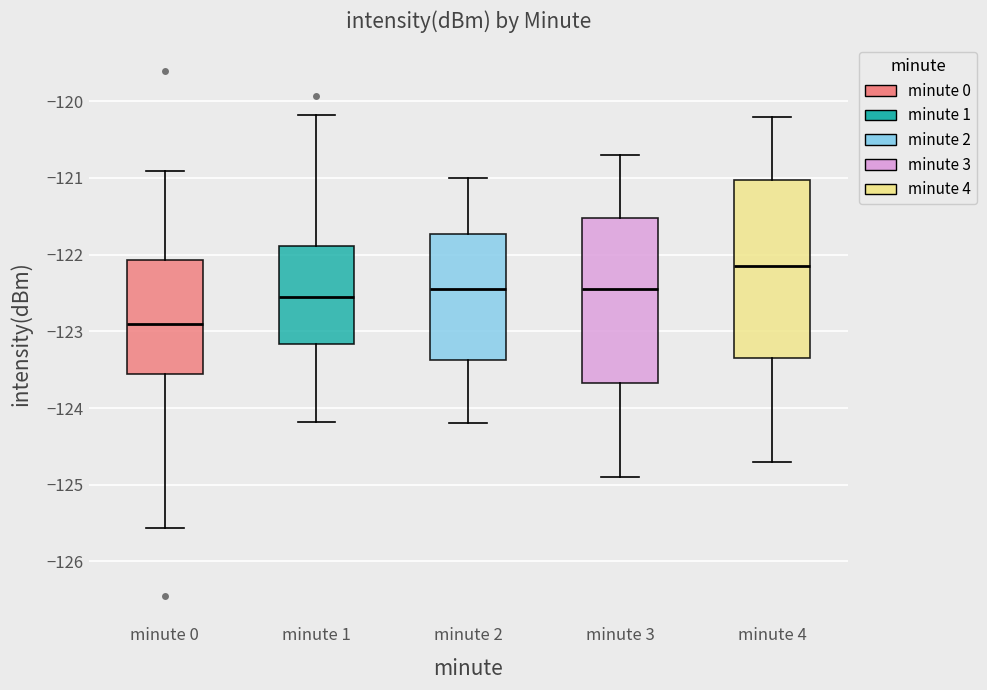

Reading left to right, transcribe this box plot: for each box, give where its median line is, the range the box spans, and where its two whiskers end, as read against the y-axis. The values are not printed on the chart, so give them approximately, as read against the axis.

minute 0: median -122.9, box -123.6 to -122.1, whiskers -125.6 to -120.9
minute 1: median -122.5, box -123.2 to -121.9, whiskers -124.2 to -120.2
minute 2: median -122.4, box -123.4 to -121.7, whiskers -124.2 to -121.0
minute 3: median -122.4, box -123.7 to -121.5, whiskers -124.9 to -120.7
minute 4: median -122.1, box -123.3 to -121.0, whiskers -124.7 to -120.2